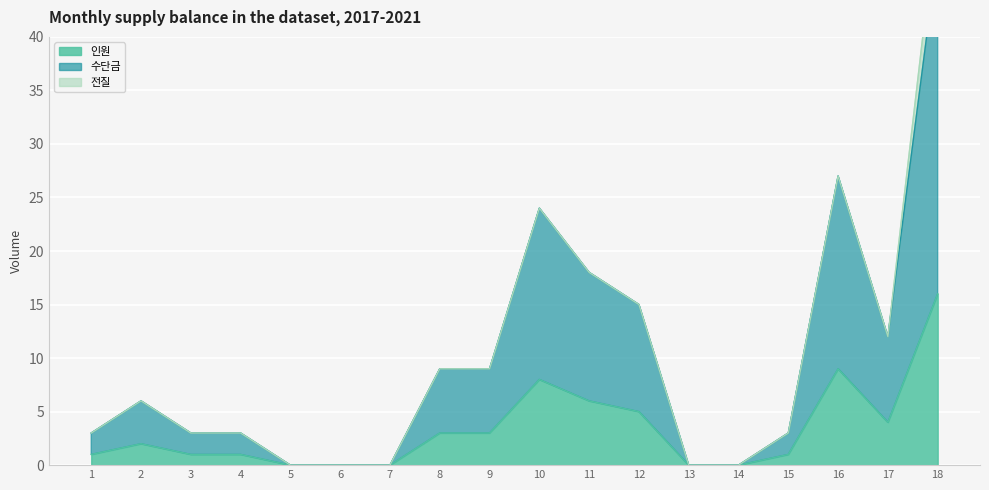

What is the difference between the second highest and second lowest values in the 수단금 series?

27